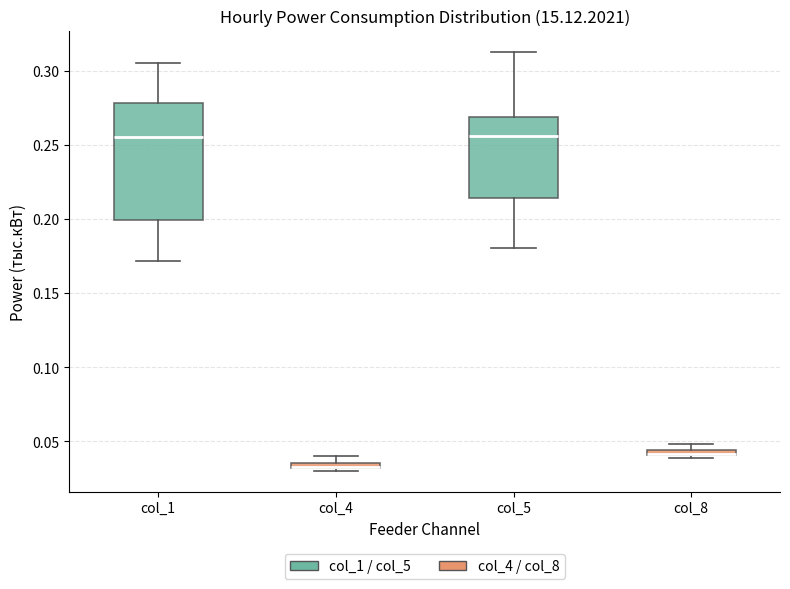

Where is the upper edge of the box for col_8 on the y-axis? The values are not printed on the chart, so give them approximately, as read against the axis.

0.045